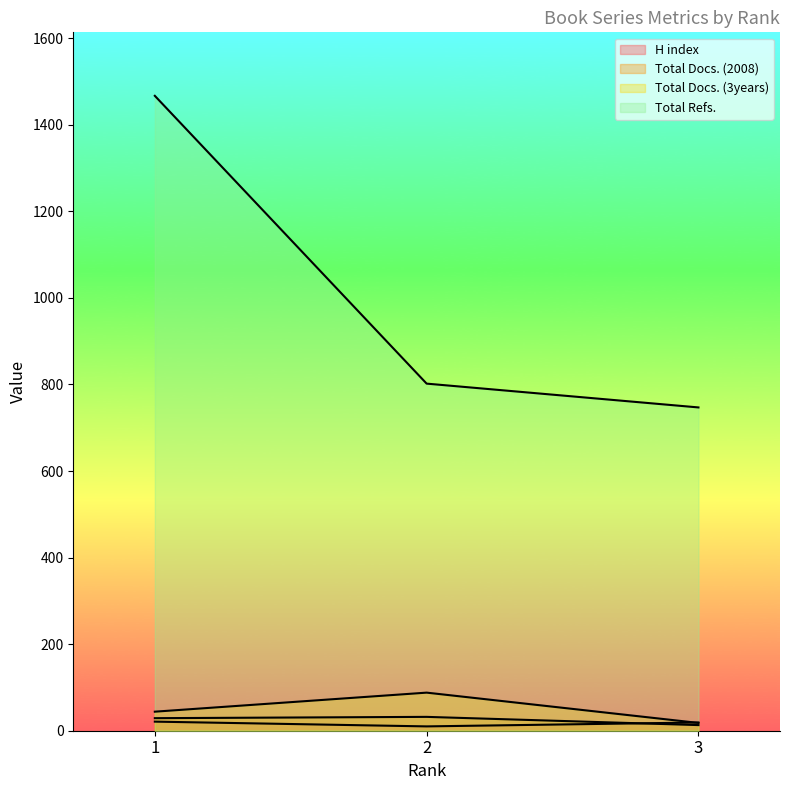

Is it true that Total Docs. (2008) equals 32 at 2?

True